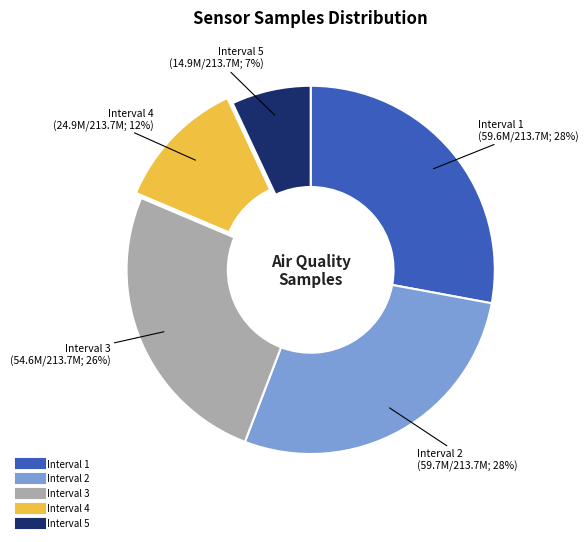

Is there any slice that represents more than half of the pie?

No